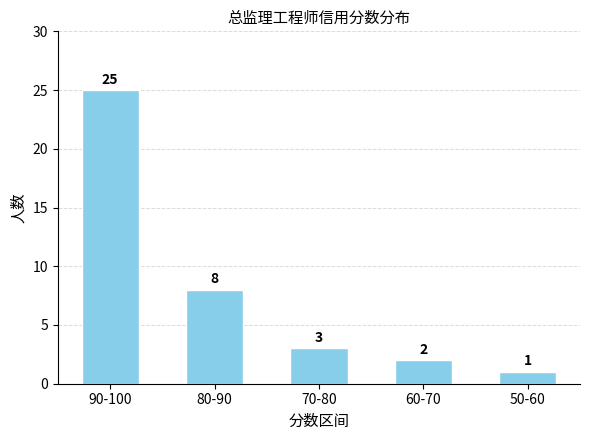

What is the value of the 1st bar from the left?

25